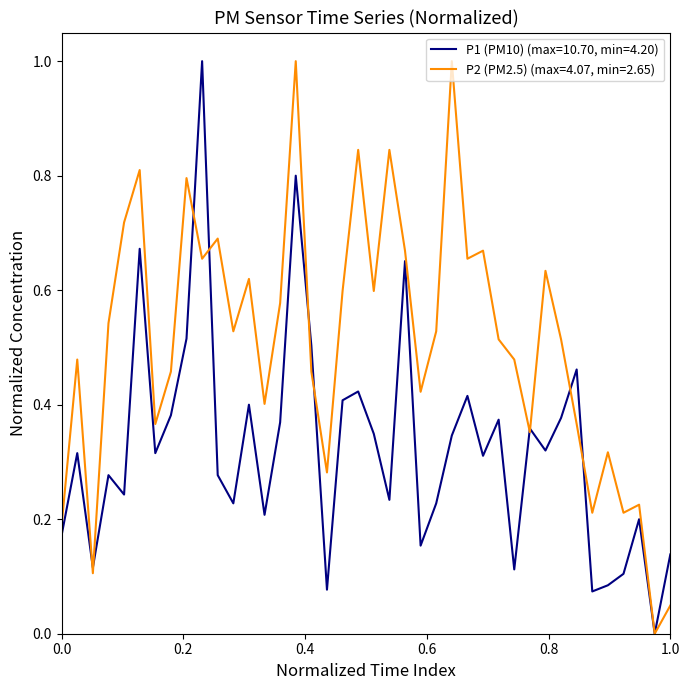

How many lines are shown in the chart?

2